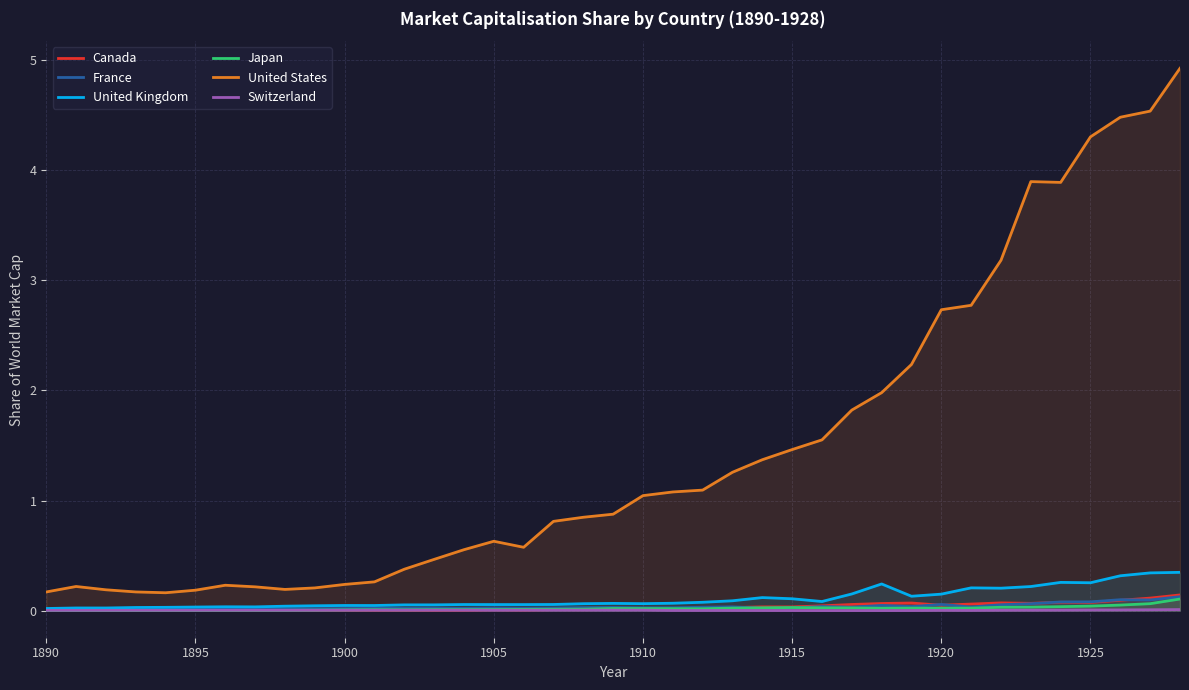

Does the chart display data point markers on the line(s)?

No